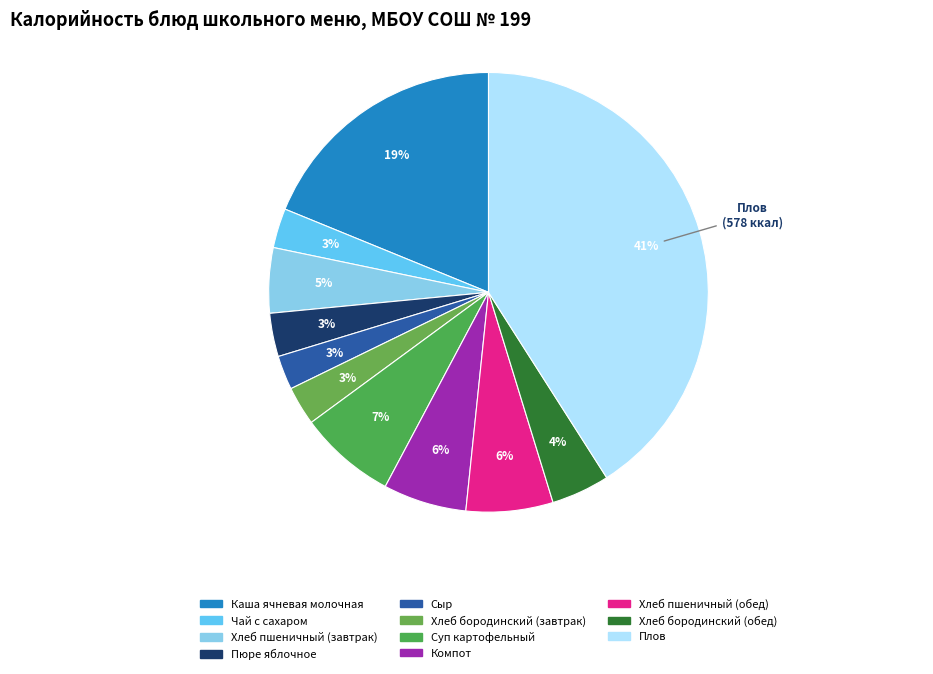

To the nearest percent, what is the difference between the largest and smallest slice percentages?

38%